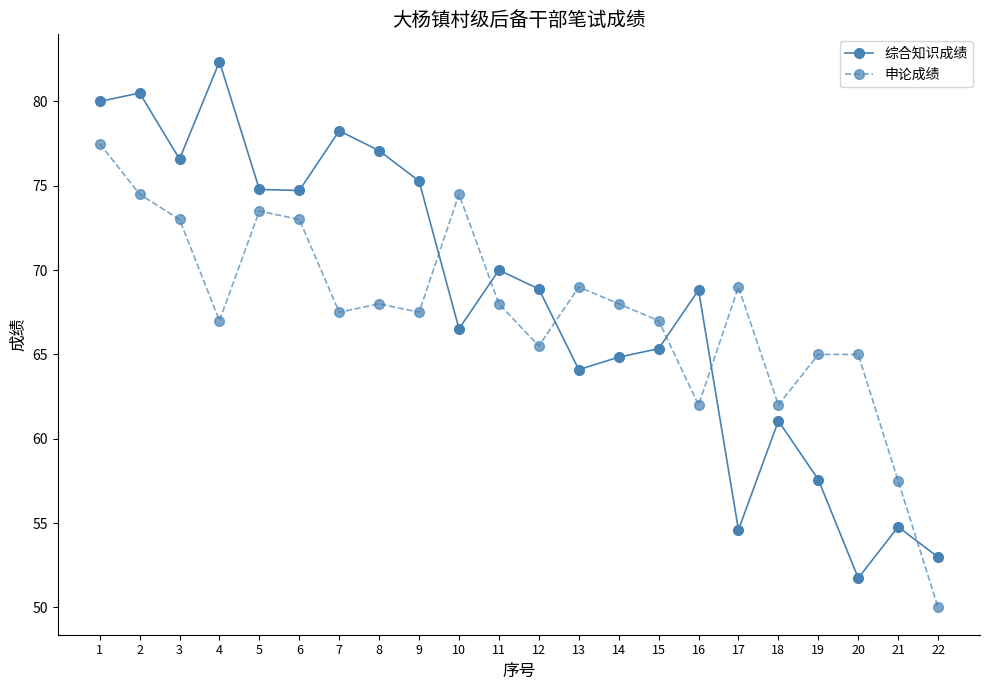

Is this an area chart (filled region under the line)?

No